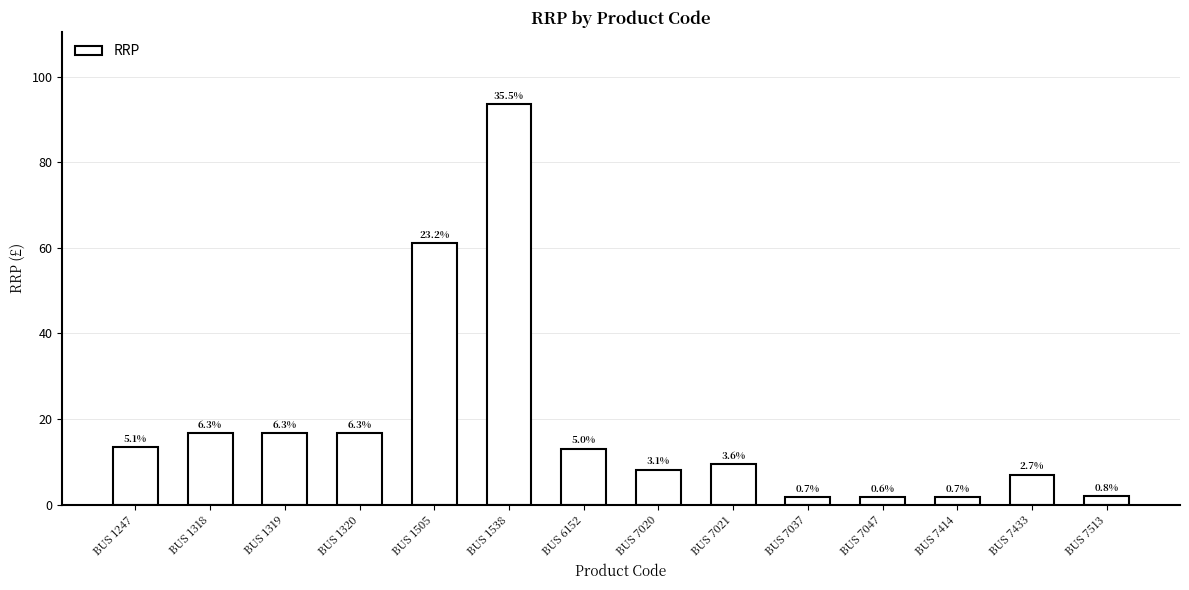

Does the chart contain any negative values?

No